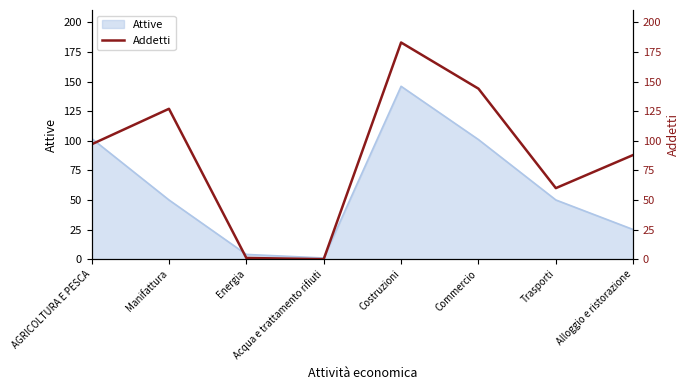

What position from the right is Costruzioni?

4